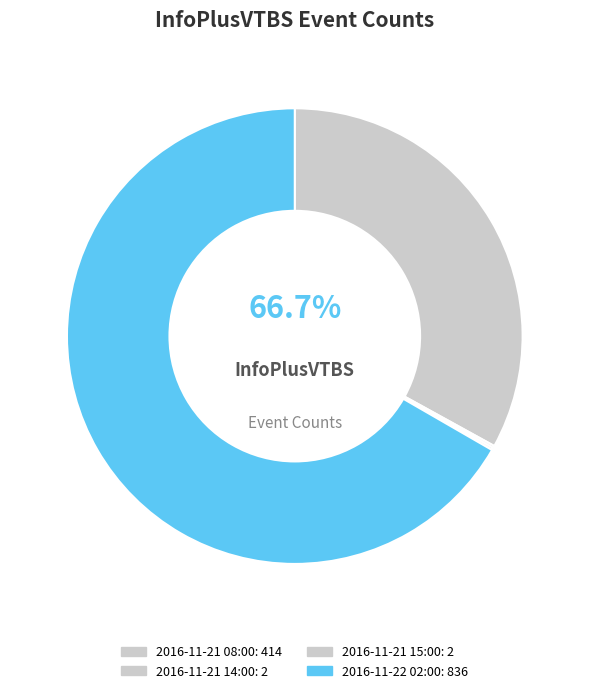

What is the change in value from 2016-11-21 08:00 to 2016-11-21 15:00?

-412